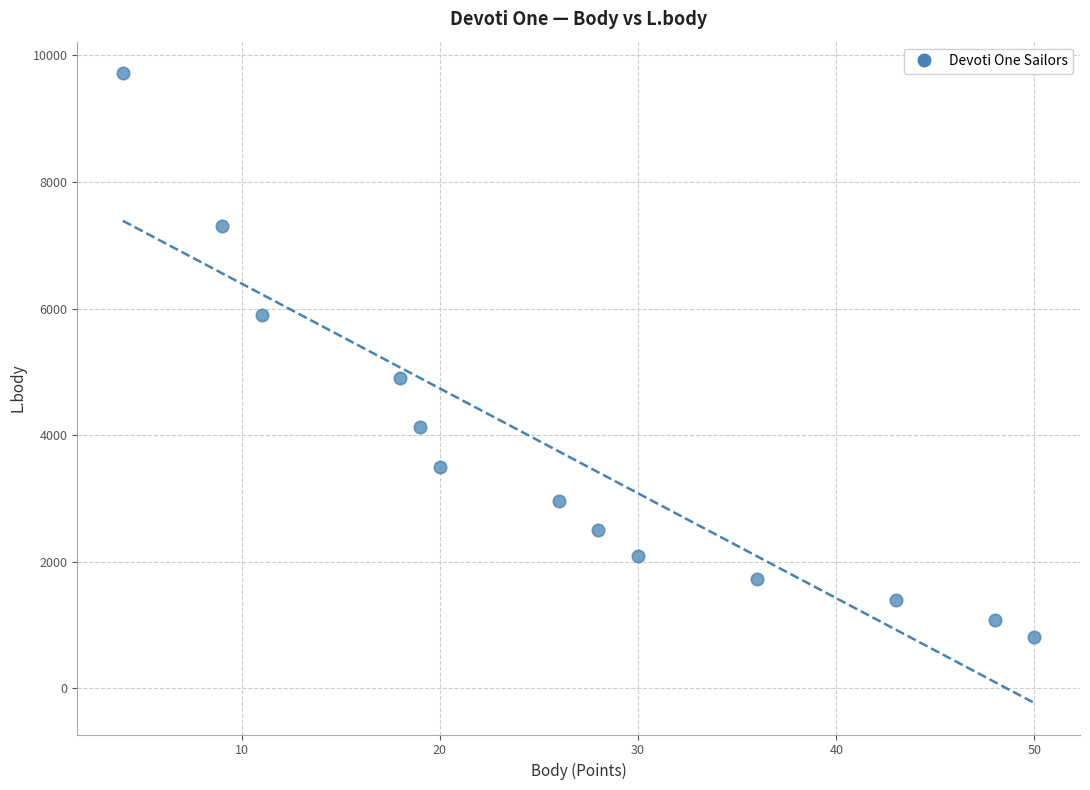

What is the range of Y values (max minus min)?

8912